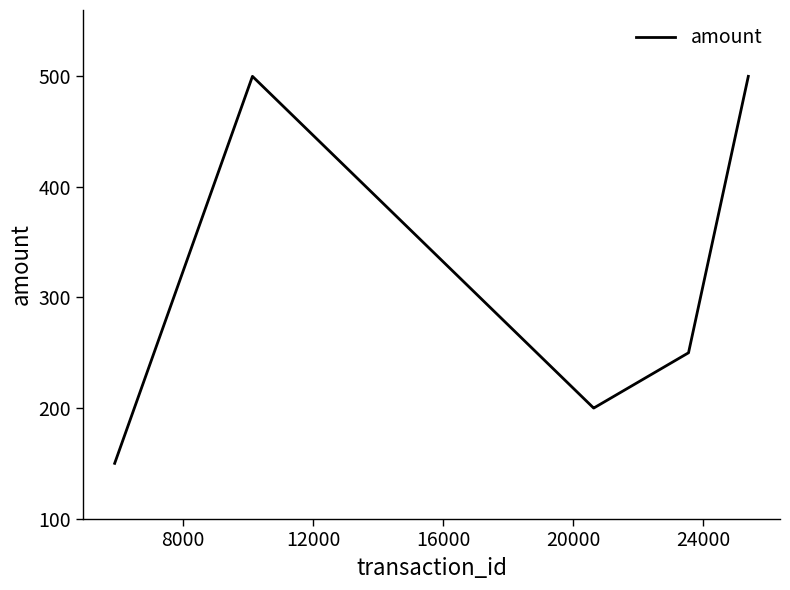

How many values are between 200 and 500?

6